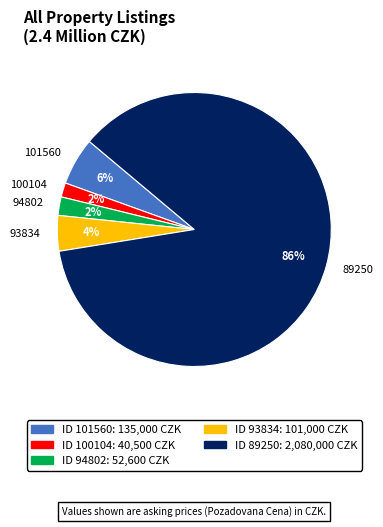

To the nearest percent, what portion does 93834 represent?

4%